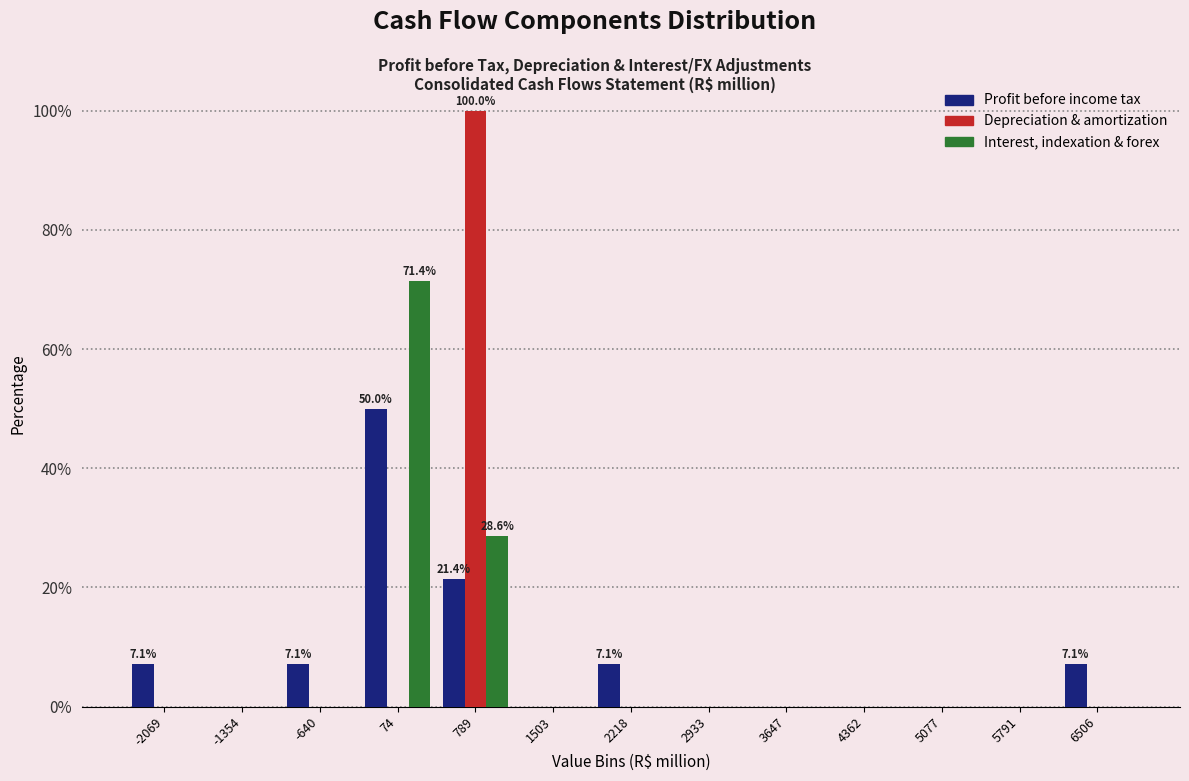

In the Interest, indexation & forex series, which range on the x-axis has the tallest bar?

-300 to 400